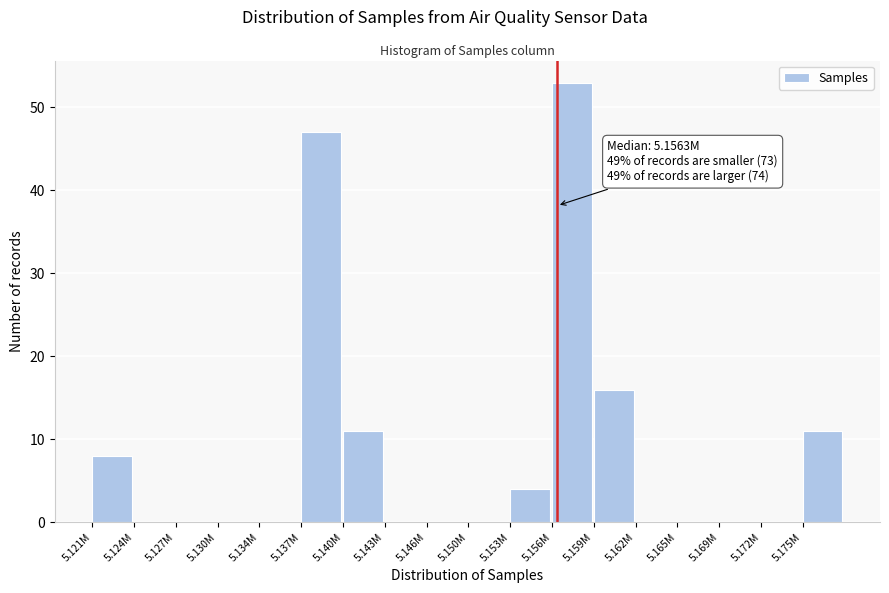

Reading right to left, transcribe all the data shown in this chart.

5.175M=11	5.172M=0	5.169M=0	5.165M=0	5.162M=0	5.159M=16	5.156M=53	5.153M=4	5.150M=0	5.146M=0	5.143M=0	5.140M=11	5.137M=47	5.134M=0	5.130M=0	5.127M=0	5.124M=0	5.121M=8